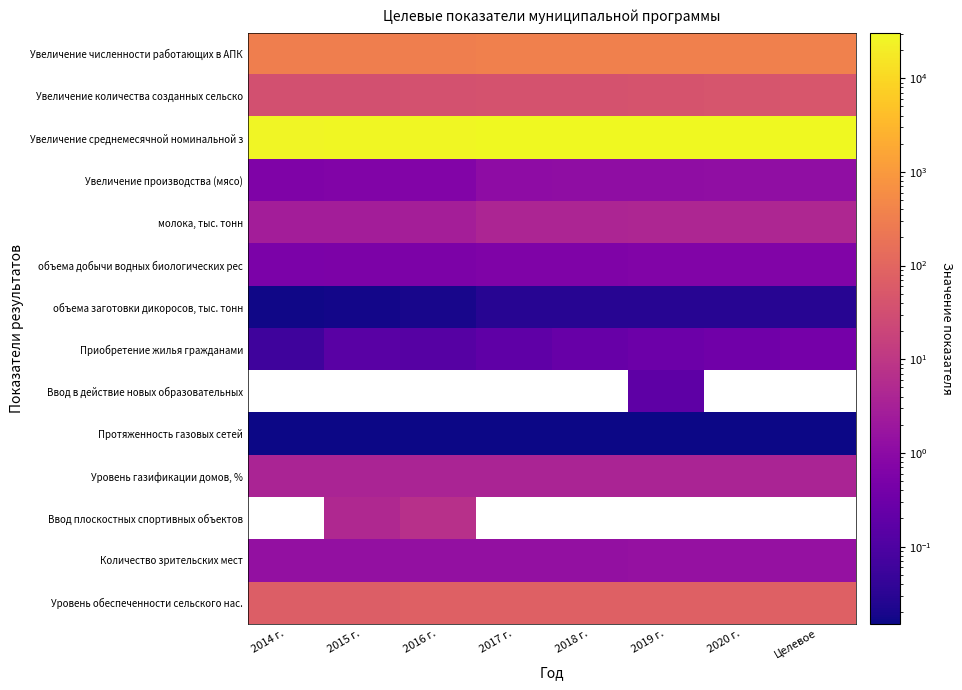

Which series has the largest range (max minus min)?

Увеличение среднемесячной номинальной з